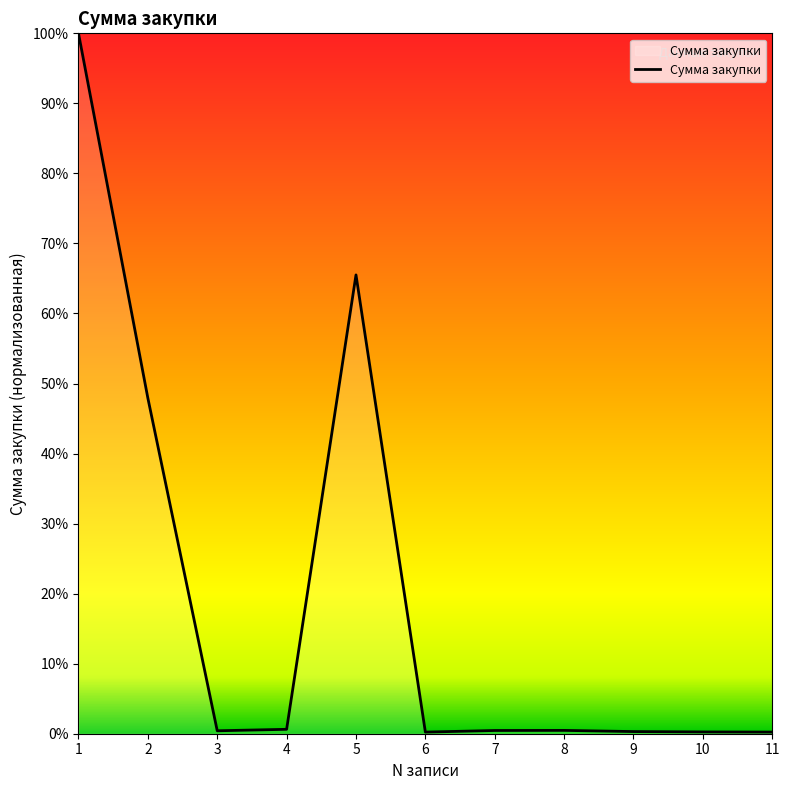

The chart shows a value of 47.9 at 2. True or false?

True